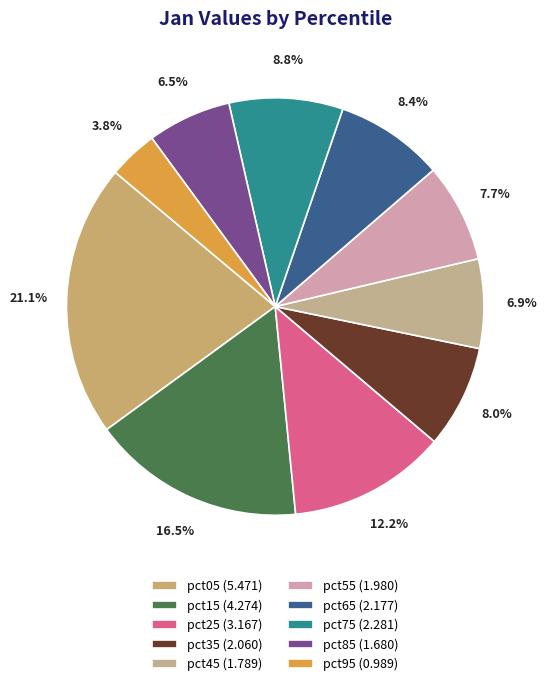

What is the smallest slice in the pie chart?

pct95